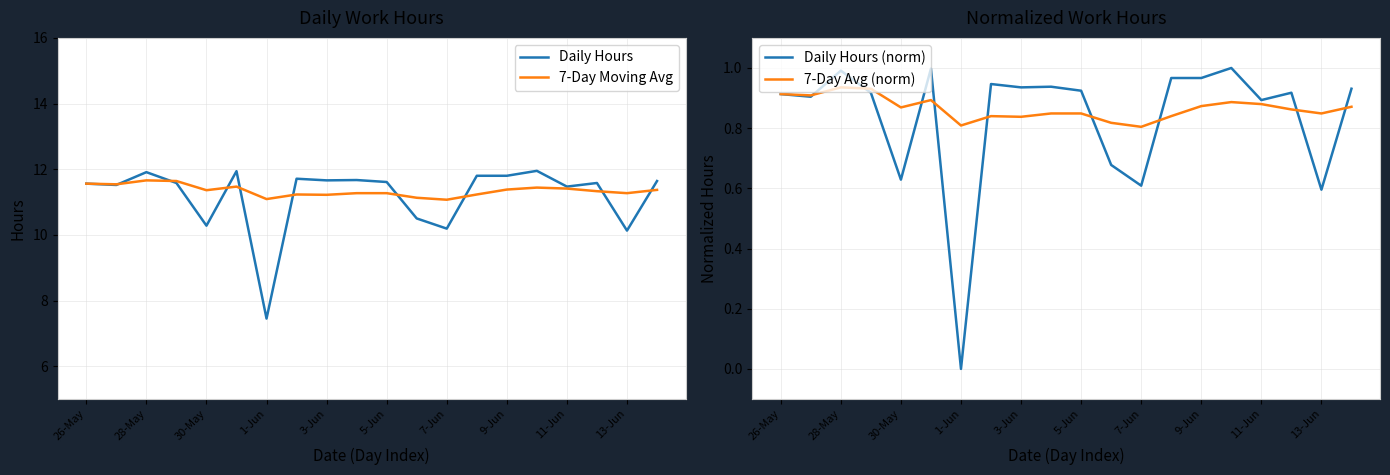

The Daily Hours series shows 11.5 at 11-Jun. True or false?

True